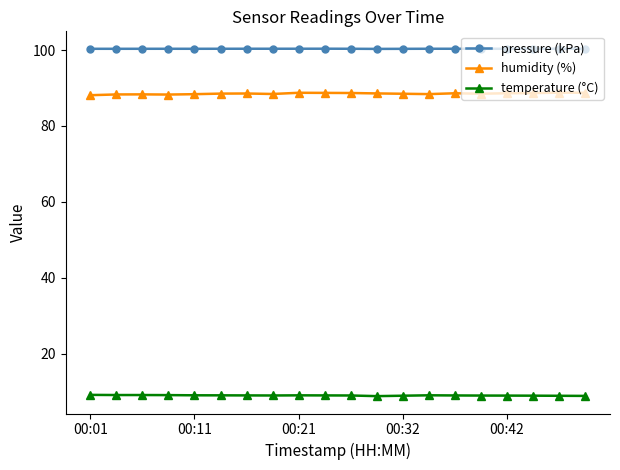

What is the difference between the second highest and minimum values in the humidity (%) series?

0.6